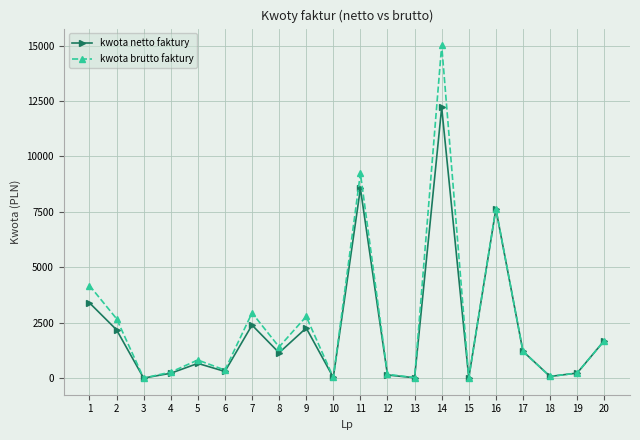

True or false: kwota brutto faktury has more than 2 interior local peaks.

True